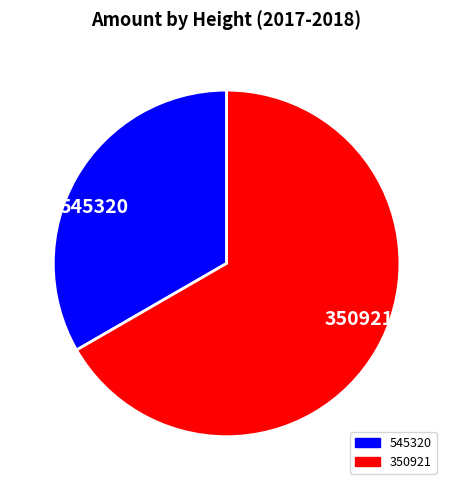

Count the number of slices in the pie.

2